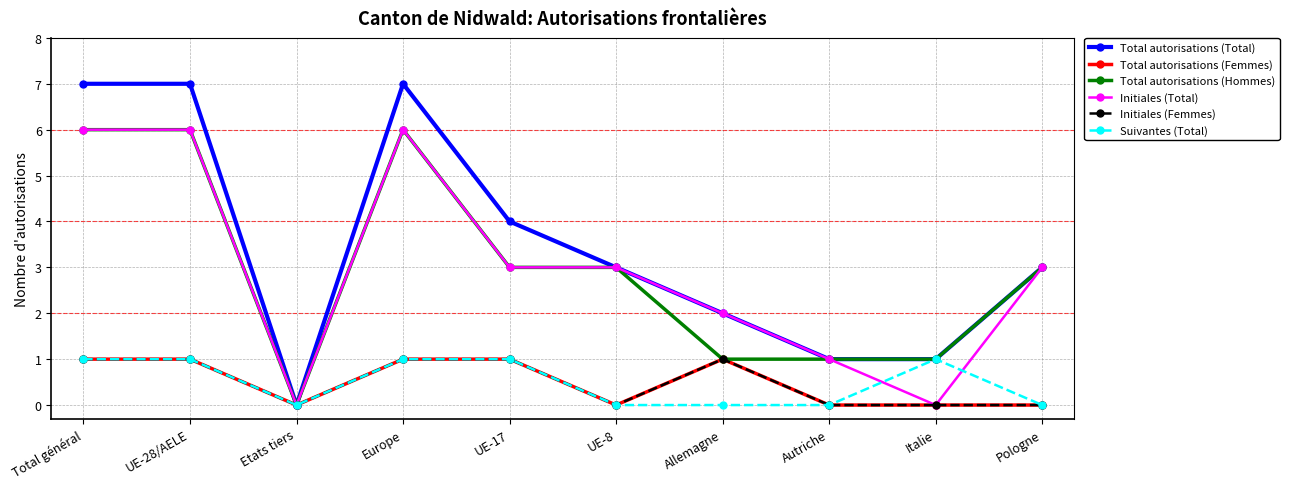

Reading left to right, list all the values displayed in this chart.

Total autorisations (Total): 7	7	0	7	4	3	2	1	1	3
Total autorisations (Femmes): 1	1	0	1	1	0	1	0	0	0
Total autorisations (Hommes): 6	6	0	6	3	3	1	1	1	3
Initiales (Total): 6	6	0	6	3	3	2	1	0	3
Initiales (Femmes): 1	1	0	1	1	0	1	0	0	0
Suivantes (Total): 1	1	0	1	1	0	0	0	1	0